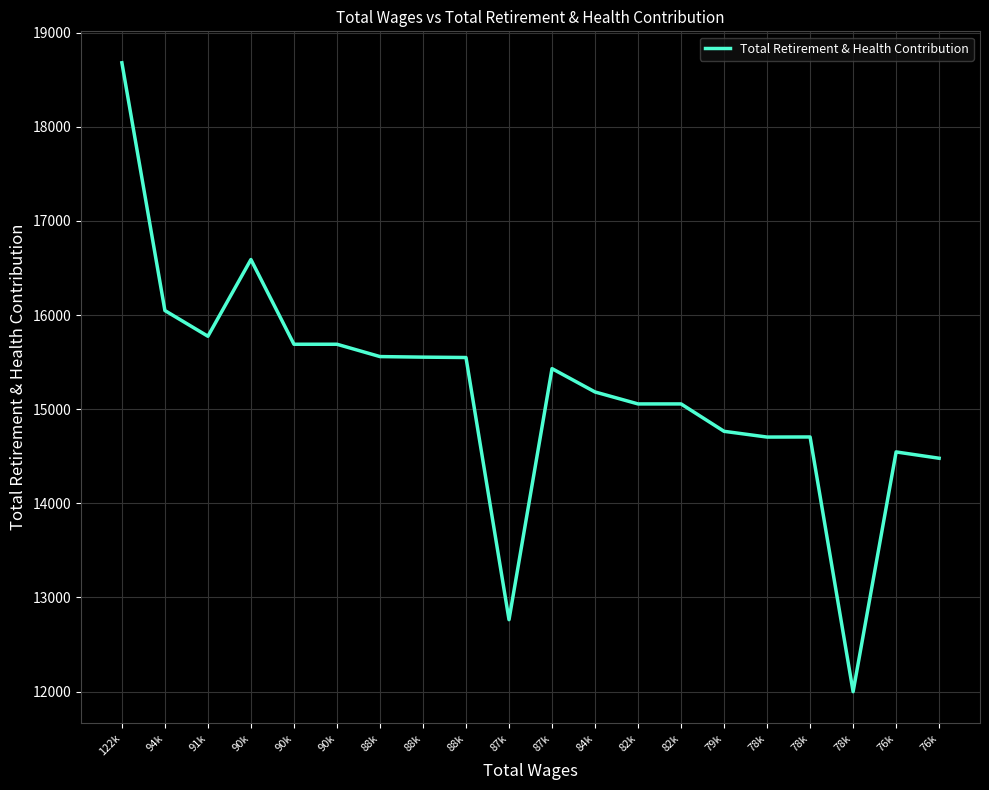

What is the change in value from 90k to 82k?

-1534